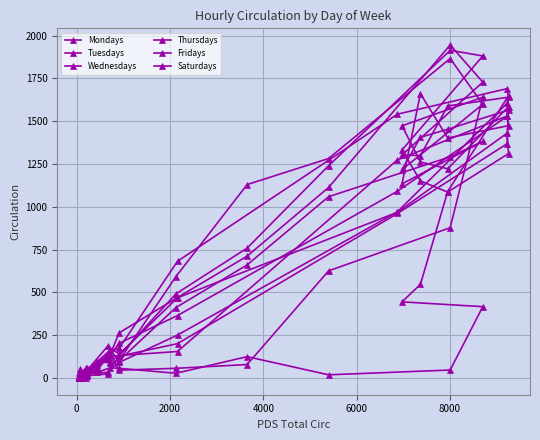

What is the sum of all Fridays values?

12108